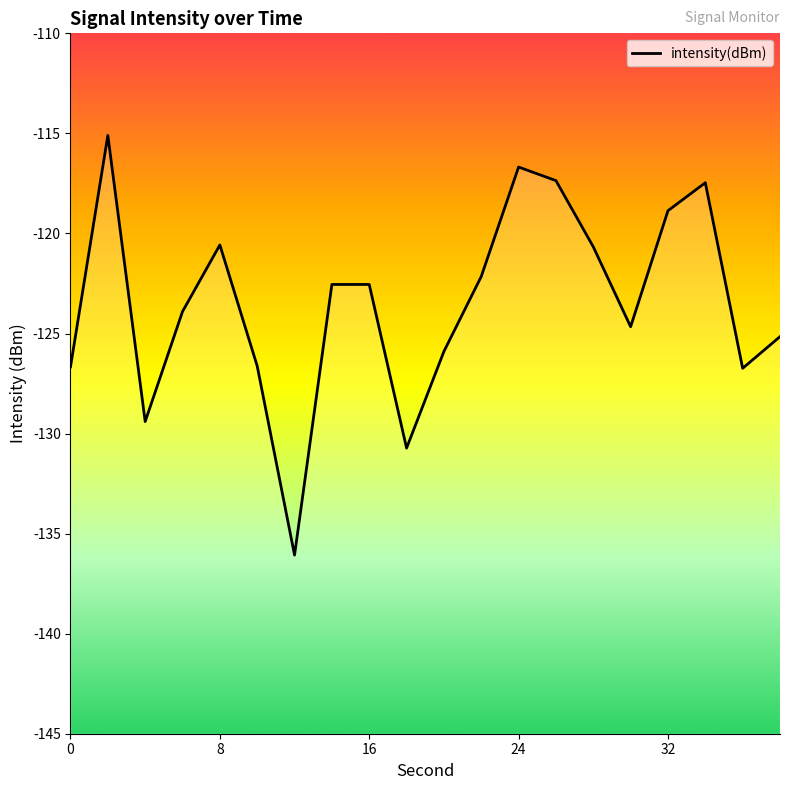

Reading left to right, what are all the values shown in this chart?

-126.7	-115.1	-129.4	-123.9	-120.6	-126.6	-136.1	-122.5	-122.5	-130.7	-125.9	-122.2	-116.7	-117.4	-120.7	-124.7	-118.9	-117.5	-126.7	-125.2